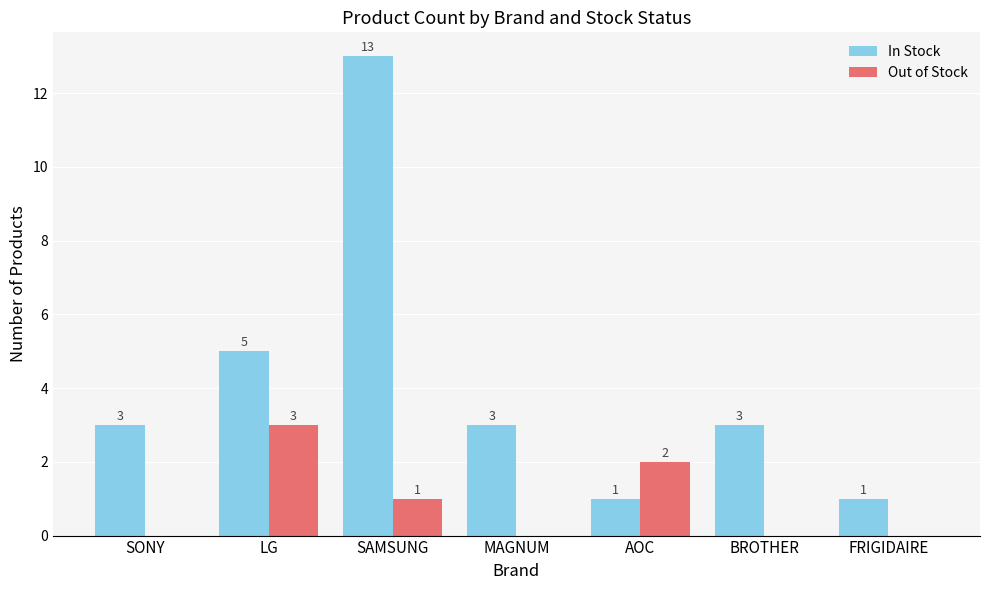

What is the highest value of the In Stock series?

13